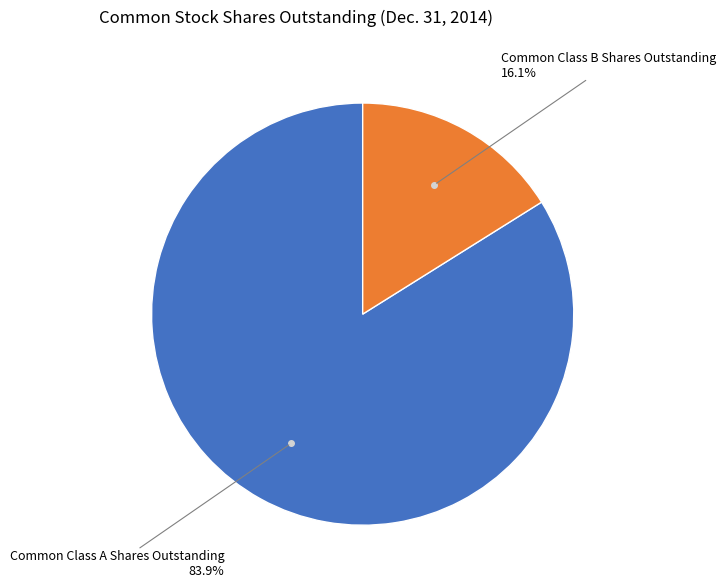

Is there a majority slice in this chart?

Yes